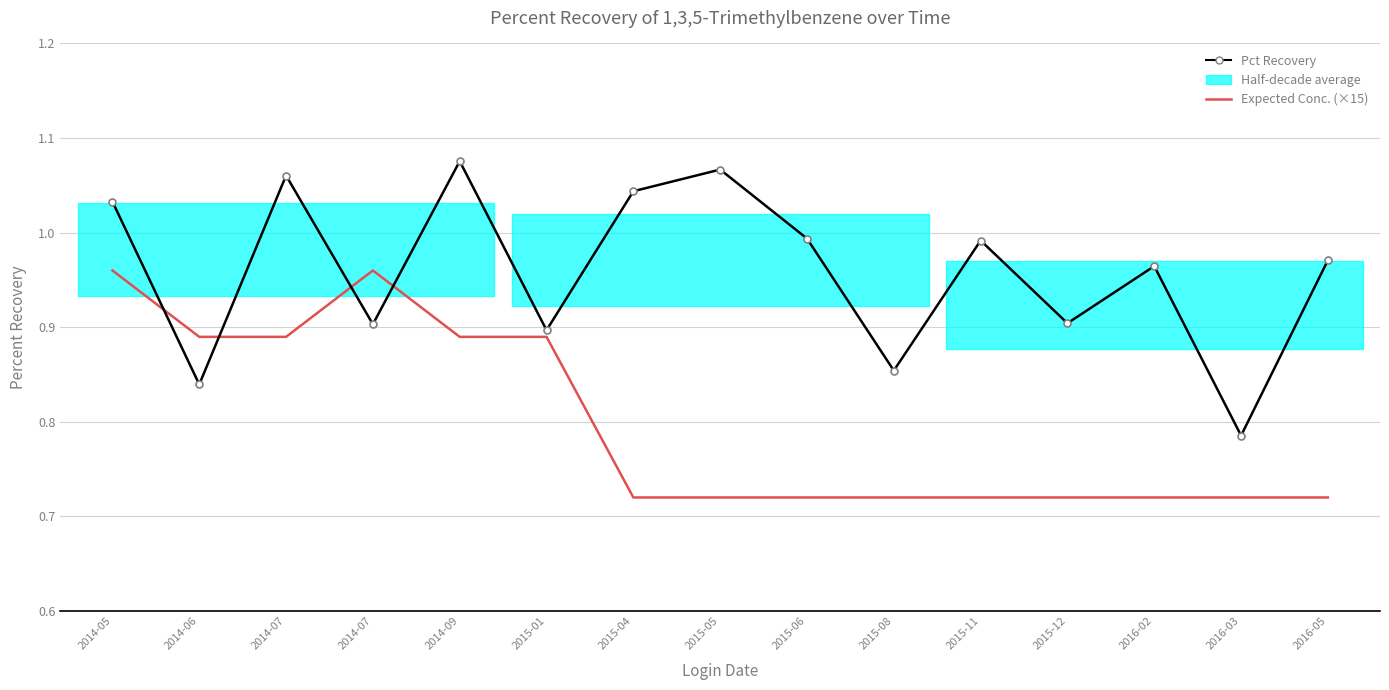

What is the average value of the Expected Conc. (×15) series?

0.8